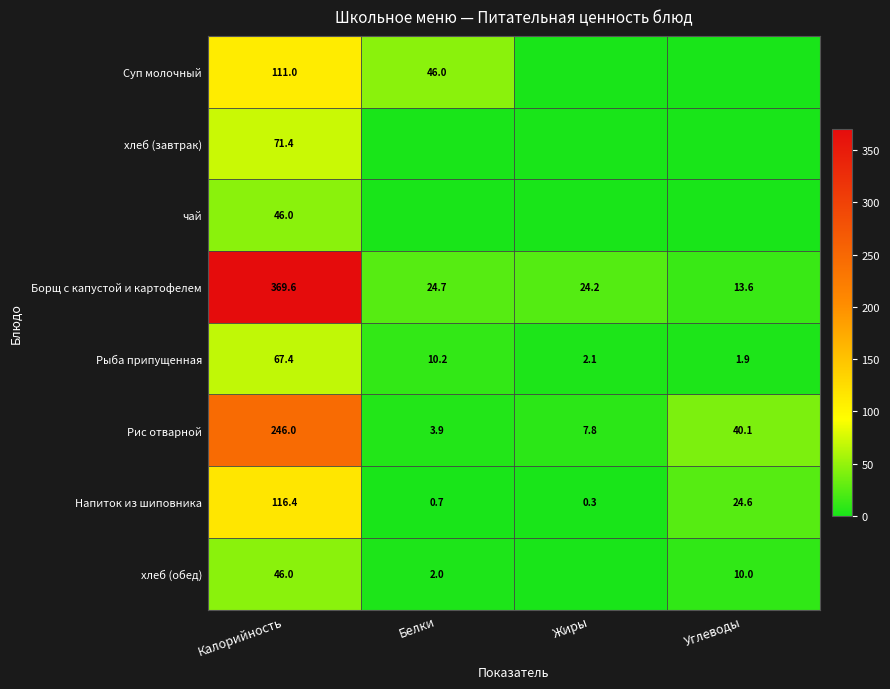

What is the difference between the maximum and minimum values in the Рыба припущенная series?

65.5